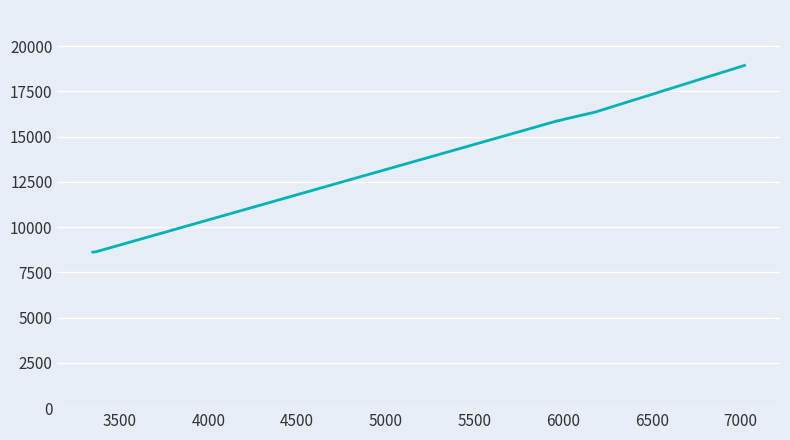

What value does the data have at 6000, to the nearest 50?

15950